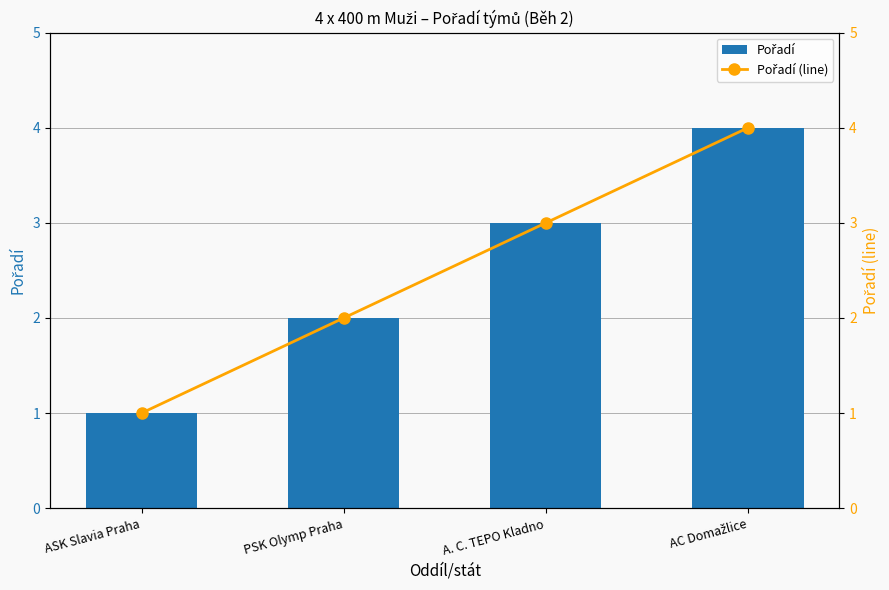

At how many categories does at least one series exceed 2?

2